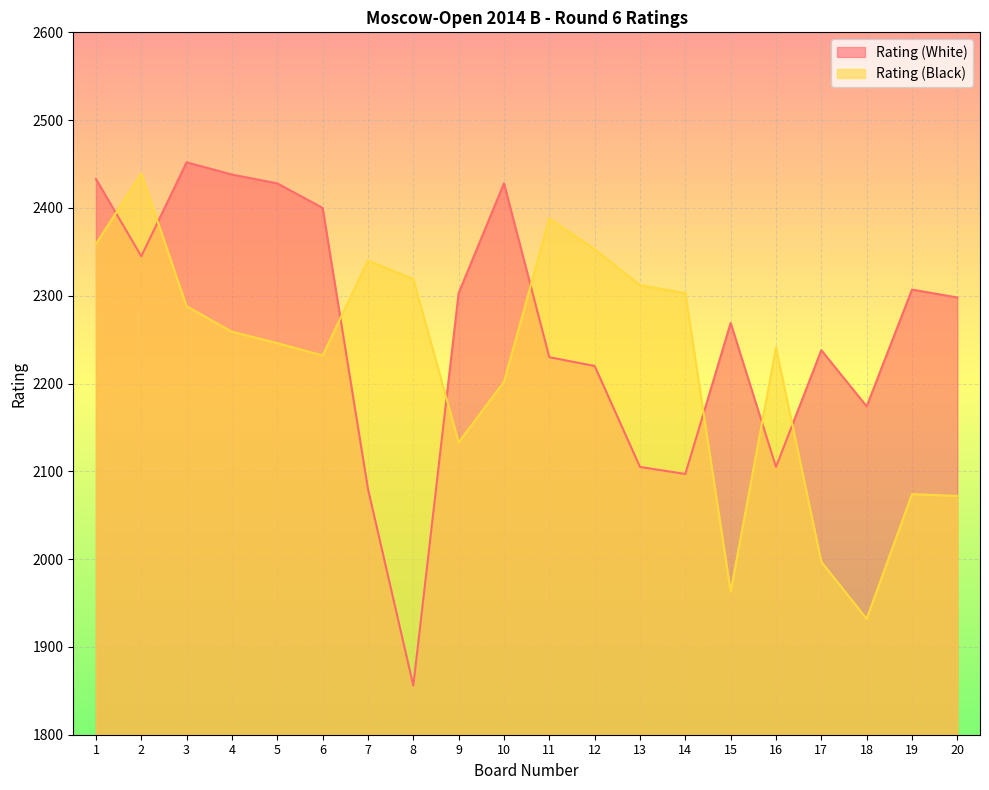

At 19, list the series in order from largest to smallest.

Rating (White), Rating (Black)